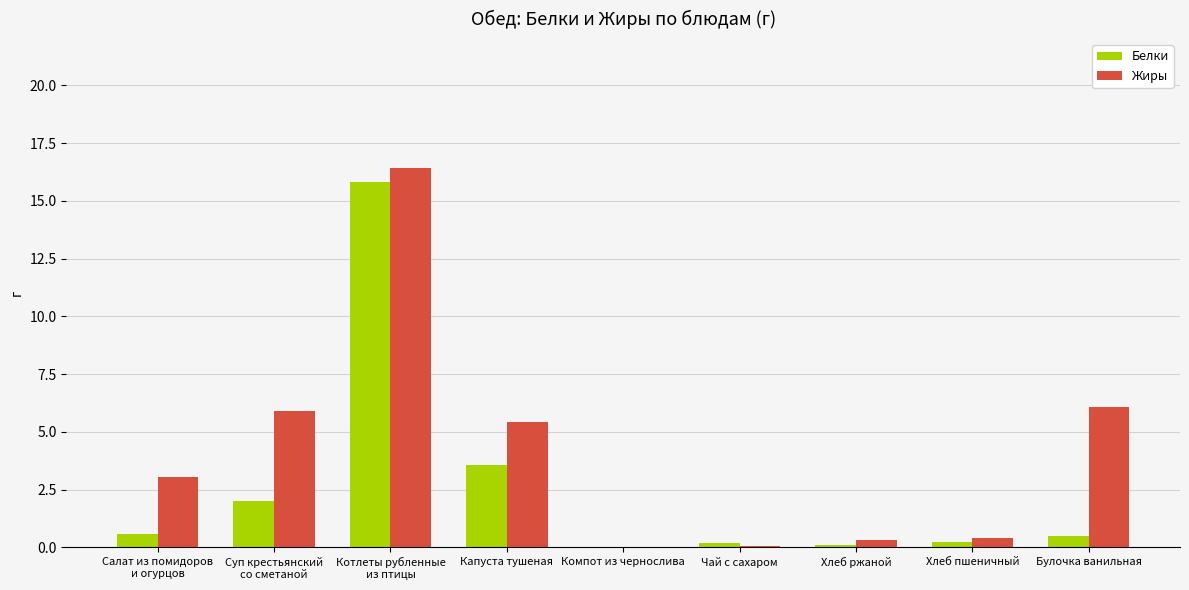

True or false: Жиры has a value of 9.5 at Капуста тушеная.

False